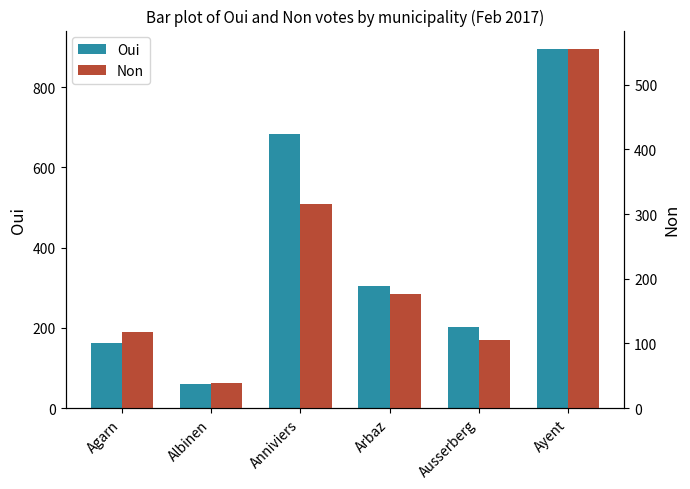

What are all the series names shown in the legend?

Oui, Non